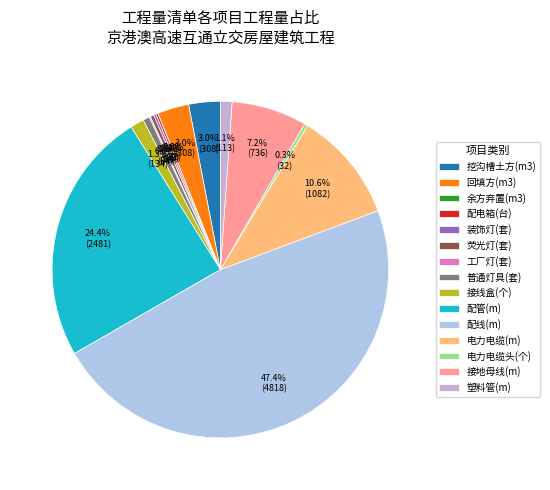

Between 装饰灯(套) and 配线(m), which is larger?

配线(m)